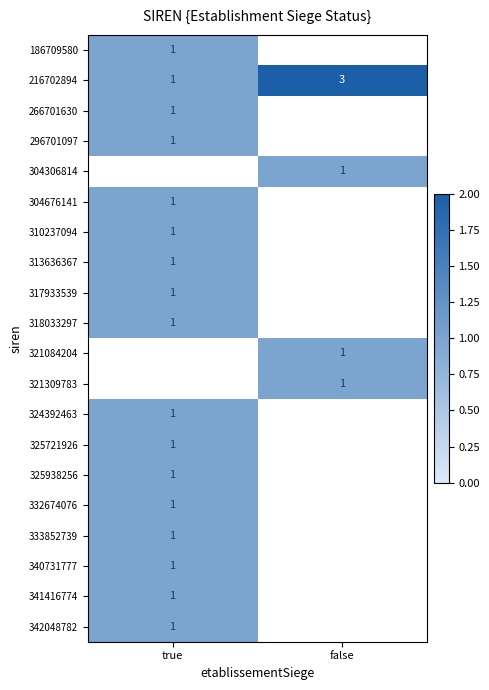

True or false: 318033297 has a value of 1 at true.

True